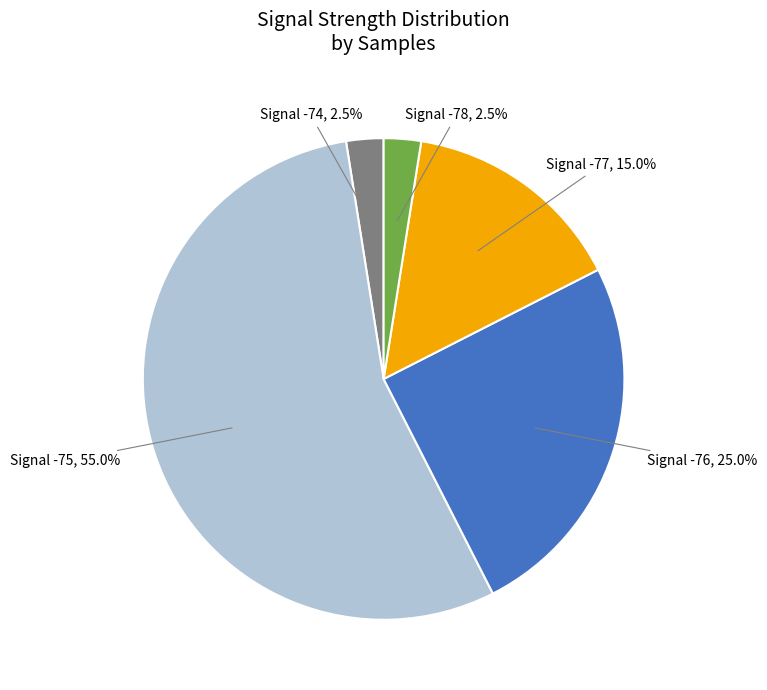

Is there any slice that represents more than half of the pie?

Yes